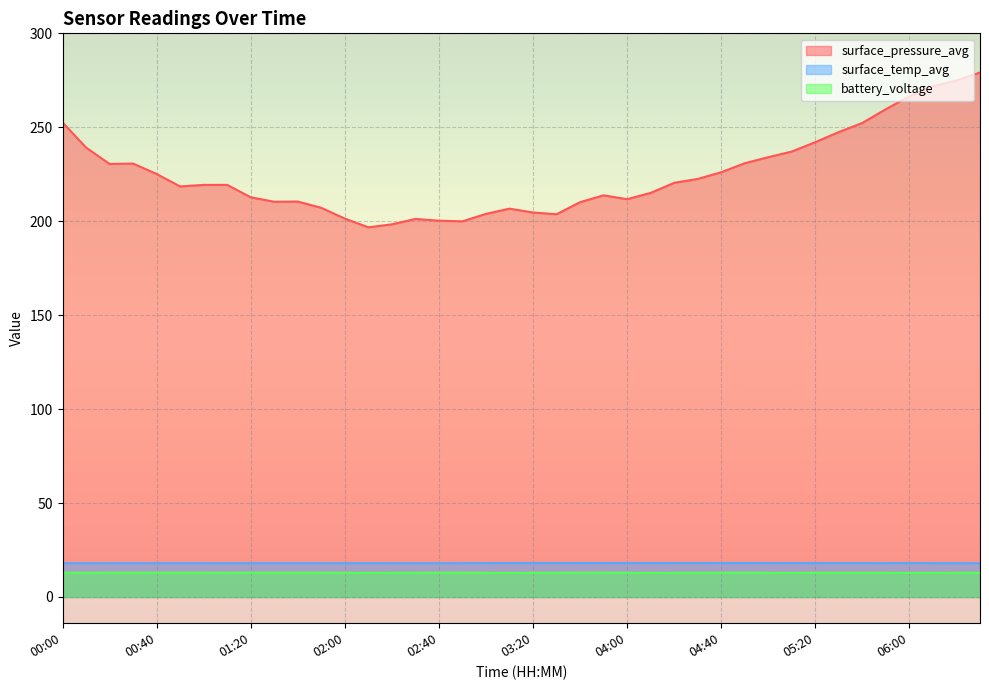

Reading right to left, extract all data points from this chart.

surface_pressure_avg: 279.1	274.9	271.8	266.5	259.6	252.3	247.5	242.1	237.1	234.1	230.9	226.1	222.5	220.4	215.1	211.7	213.8	210.1	203.7	204.6	206.7	203.9	199.9	200.3	201.2	198.3	196.8	201.4	207.1	210.5	210.4	212.7	219.3	219.3	218.5	225.1	230.7	230.5	239.2	252.6
surface_temp_avg: 18.0	18.0	18.0	18.0	18.0	18.0	18.0	18.1	18.1	18.1	18.1	18.1	18.1	18.1	18.1	18.1	18.1	18.1	18.1	18.1	18.1	18.1	18.0	18.0	18.0	18.0	18.0	18.0	18.0	18.0	18.0	18.0	18.0	18.0	18.0	18.0	18.0	18.0	18.0	18.0
battery_voltage: 12.9	12.9	12.8	12.8	12.9	12.9	12.9	12.9	12.8	12.9	13.0	12.9	12.9	12.9	12.8	12.9	13.0	13.0	12.9	12.9	12.8	12.9	13.0	13.0	12.9	12.9	12.8	12.9	13.0	13.0	13.0	13.0	12.9	13.0	13.0	13.0	13.0	13.0	12.9	13.0